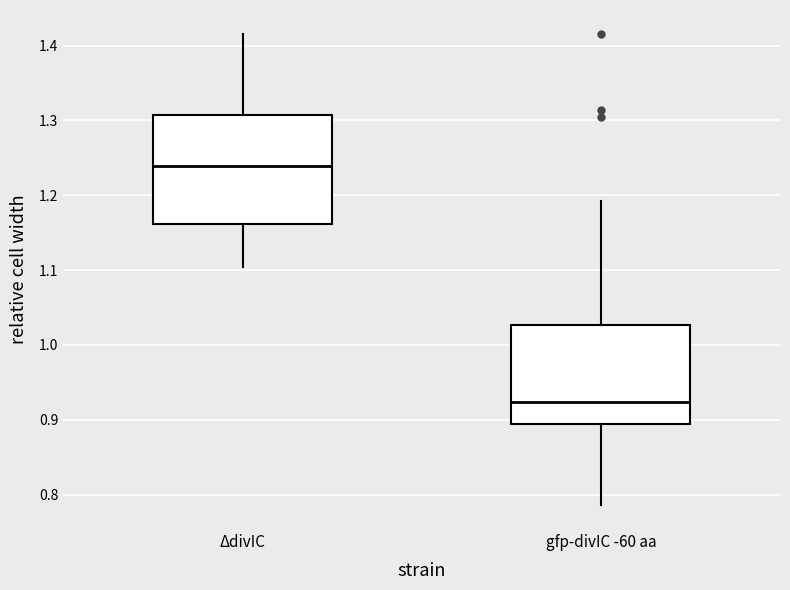

Reading left to right, read every box against the y-axis: the position of its median line, the range the box covers, and the ends of its whiskers. The values are not printed on the chart, so give them approximately, as read against the axis.

ΔdivIC: median 1.24, box 1.16 to 1.31, whiskers 1.10 to 1.42
gfp-divIC -60 aa: median 0.92, box 0.89 to 1.03, whiskers 0.79 to 1.19